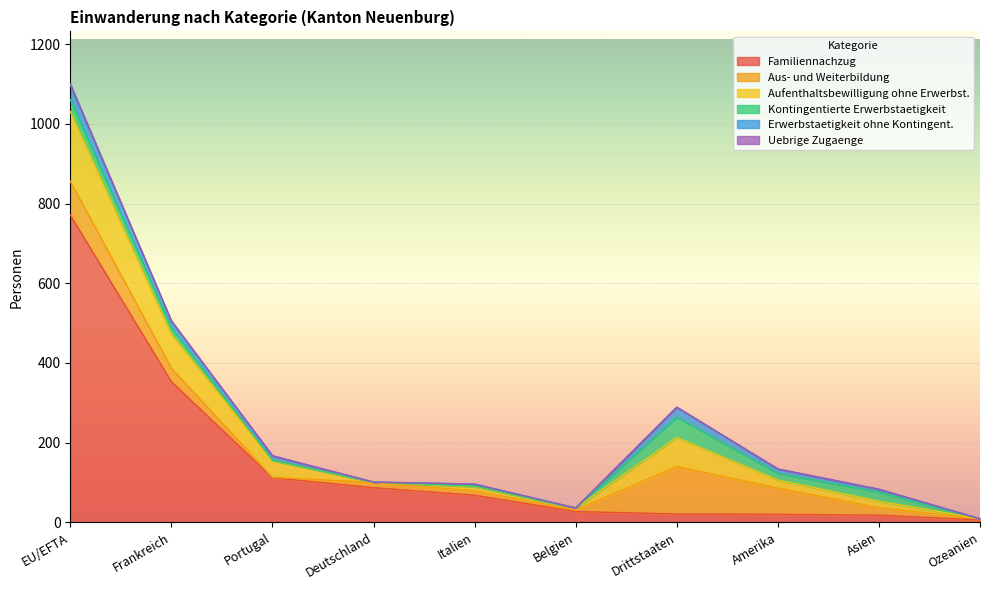

Which category has the lowest value in the Uebrige Zugaenge series?

Portugal